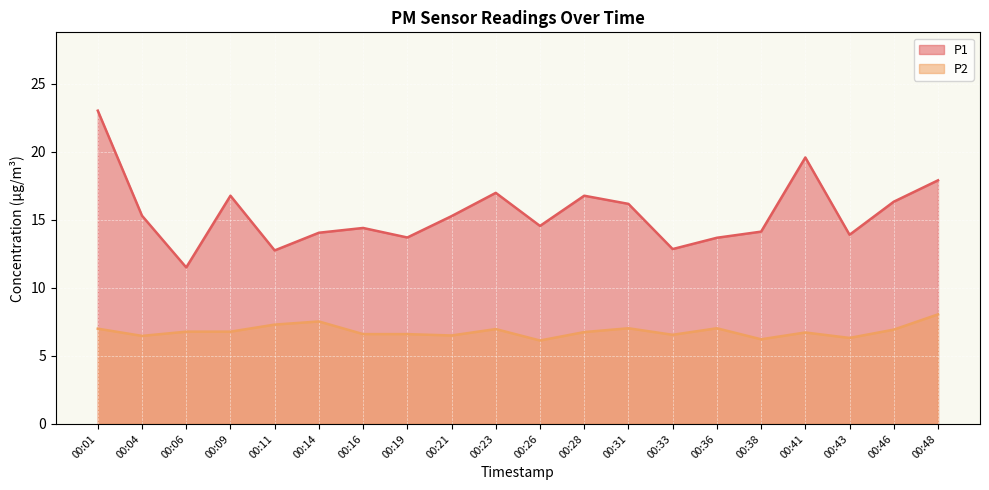

Where is P1 nearest to the value 17?

00:23